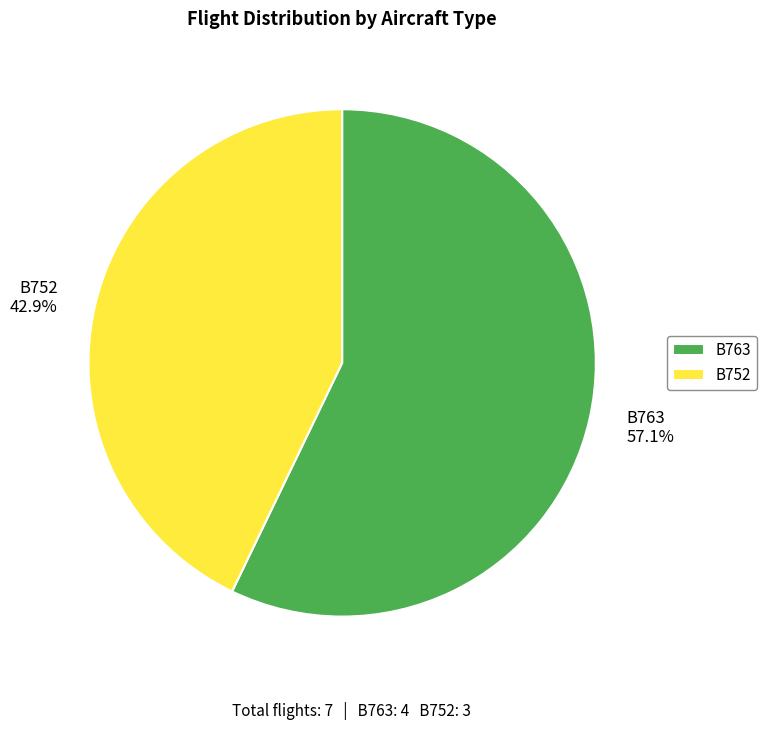

The B752 slice represents 43% of the pie. True or false?

True